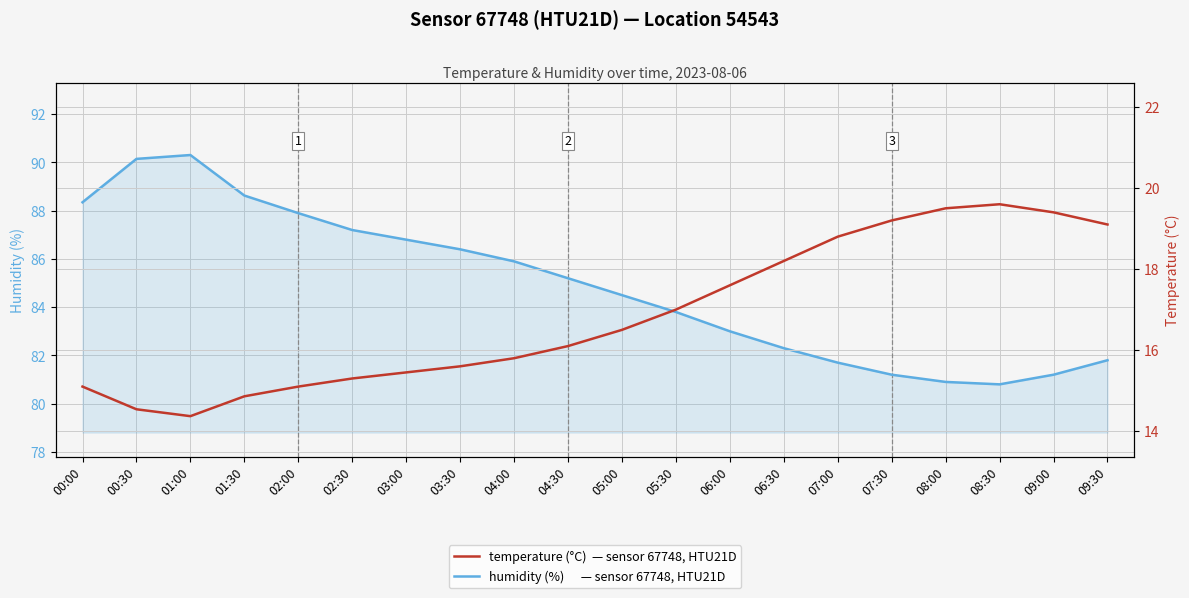

Is this an area chart (filled region under the line)?

No